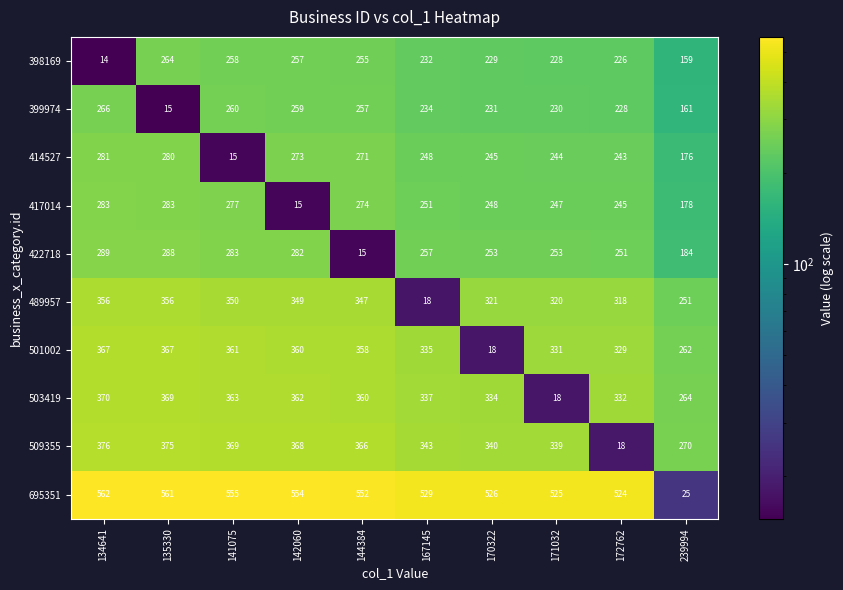

Which series changed the most between 170322 and 239994?

695351